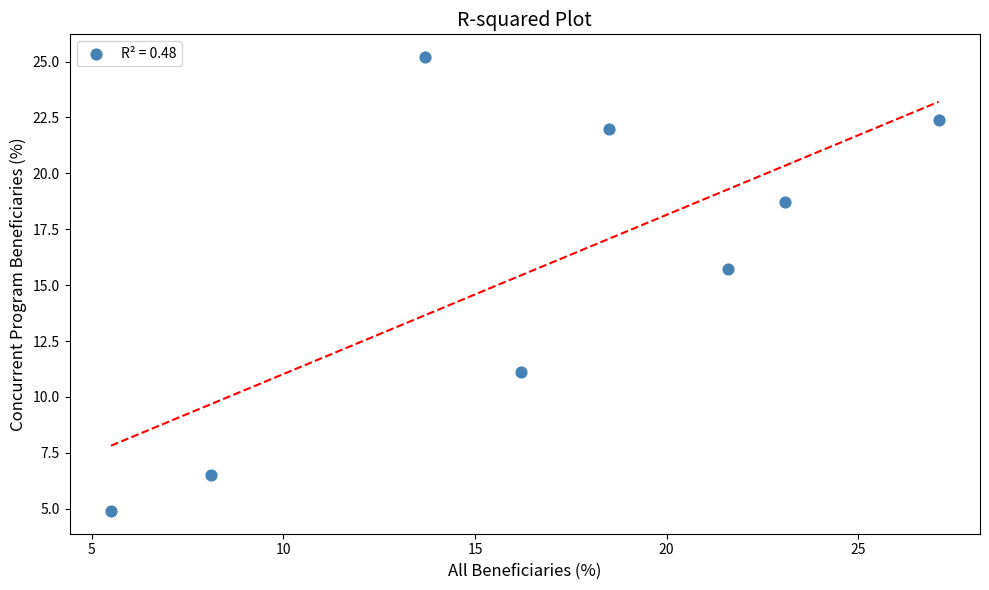

What is the average Y value?

15.8